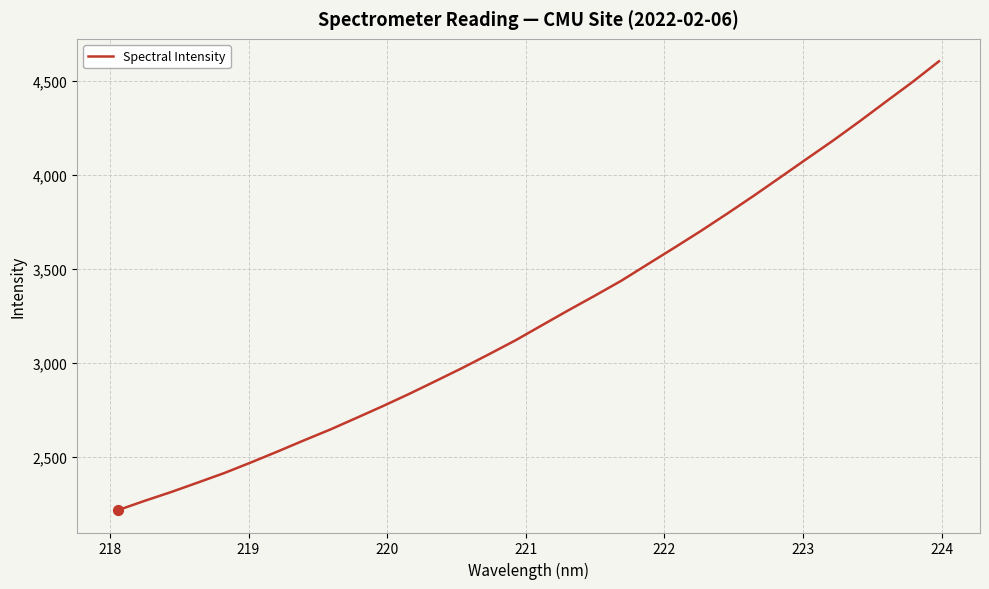

What is the greatest value displayed?

4603.2